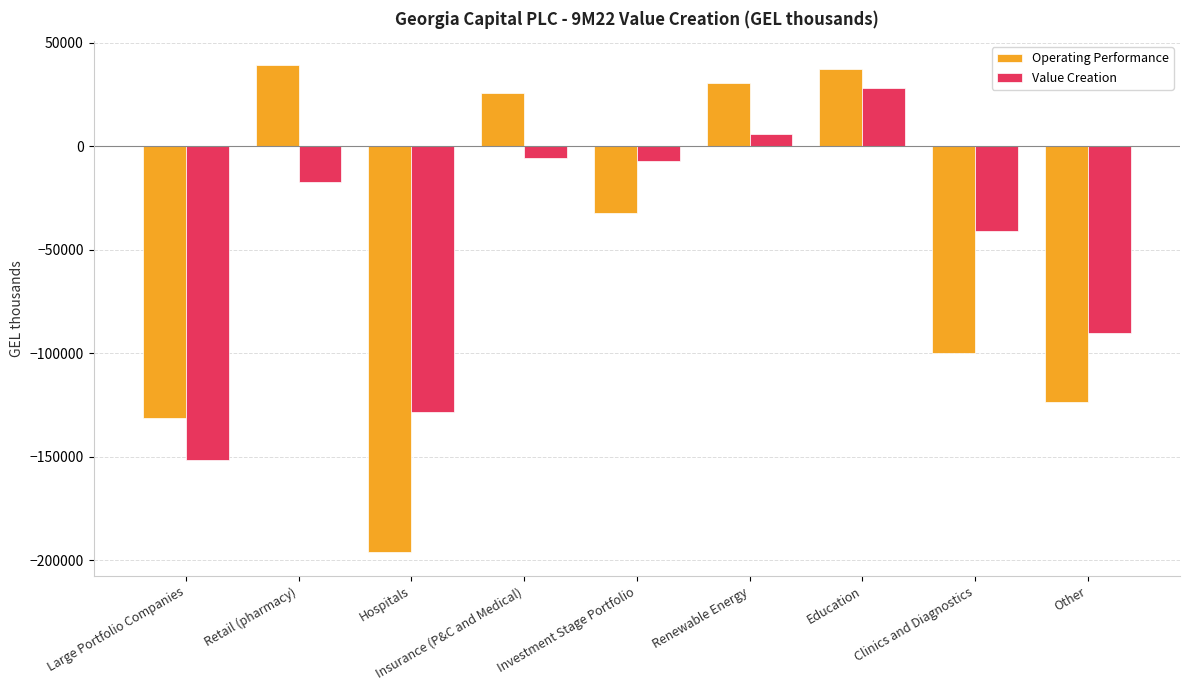

Which series has the largest total across all categories?

Value Creation